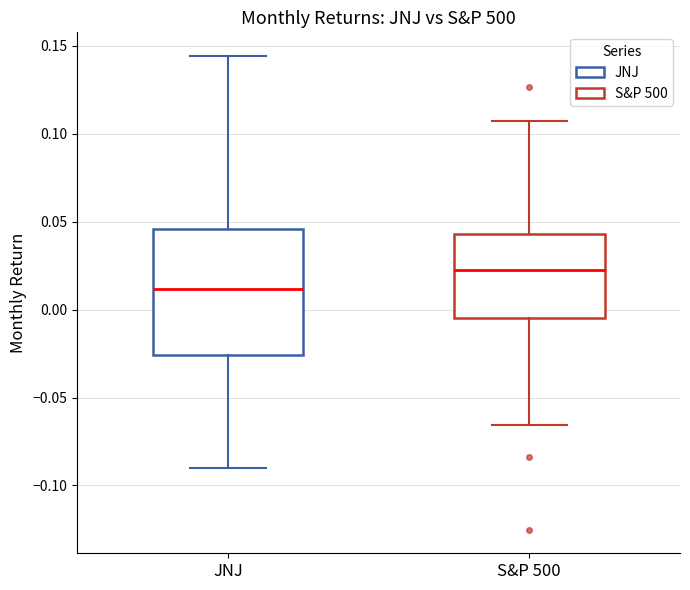

Where is the upper edge of the box for JNJ on the y-axis? The values are not printed on the chart, so give them approximately, as read against the axis.

0.045